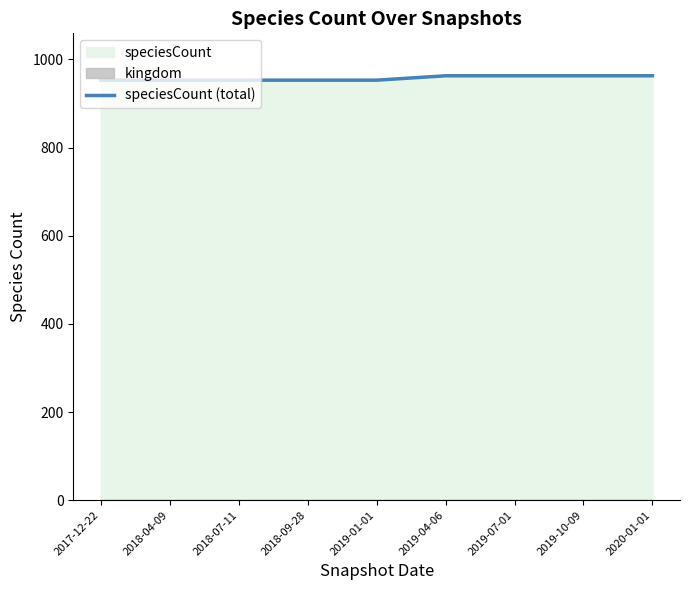

Reading left to right, transcribe all the data shown in this chart.

953	953	953	953	953	963	963	963	963